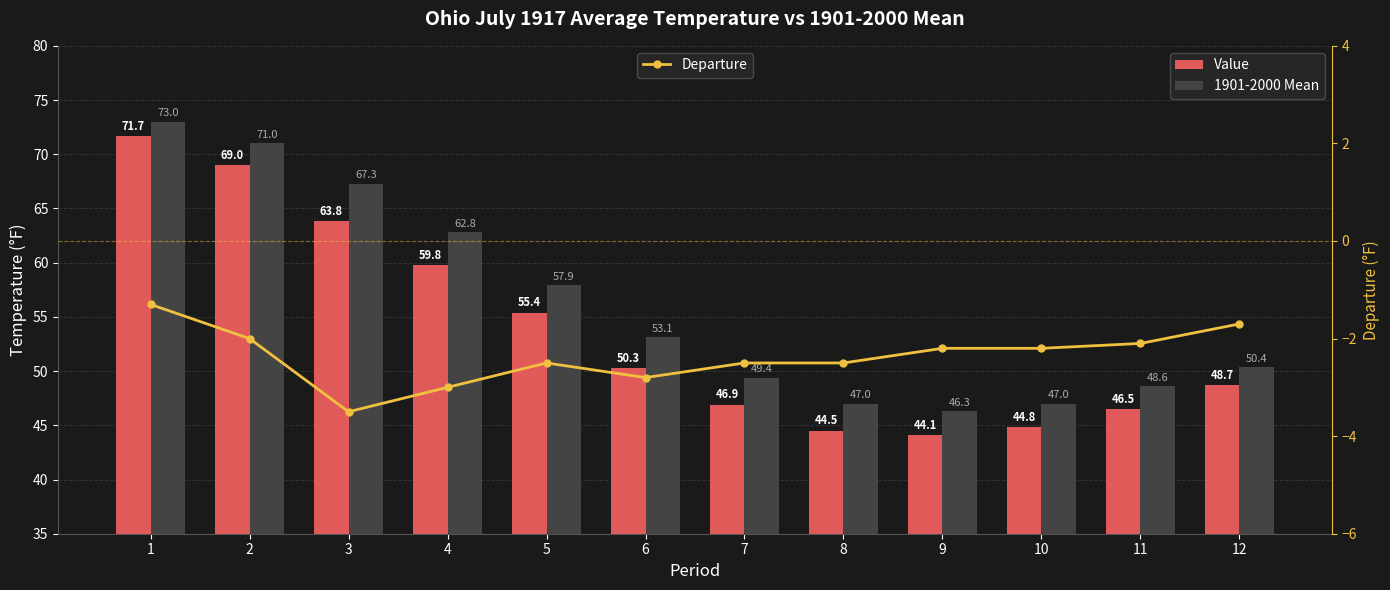

True or false: Departure has a value of -0.8 at 12.

False